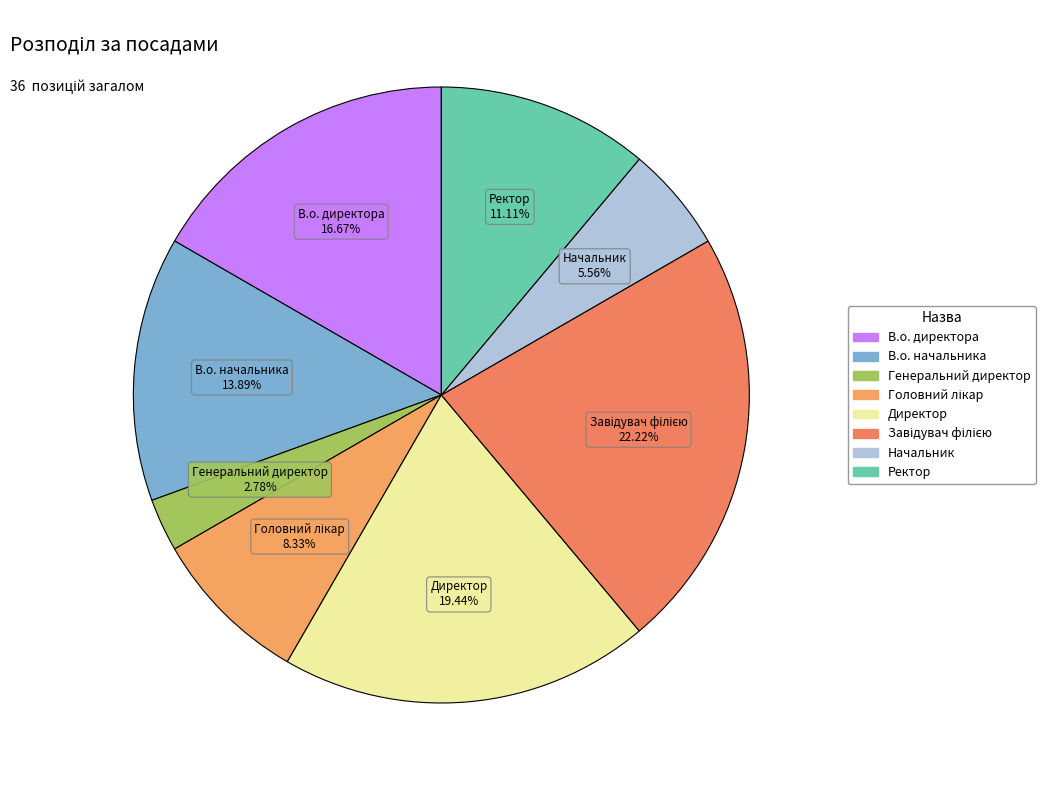

How many segments does this pie chart have?

8